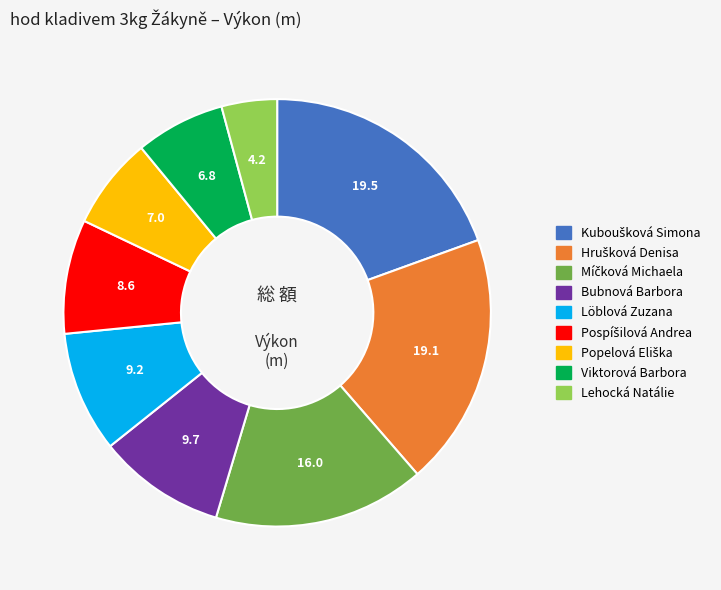

Is it true that Löblová Zuzana is 9% of the pie?

True